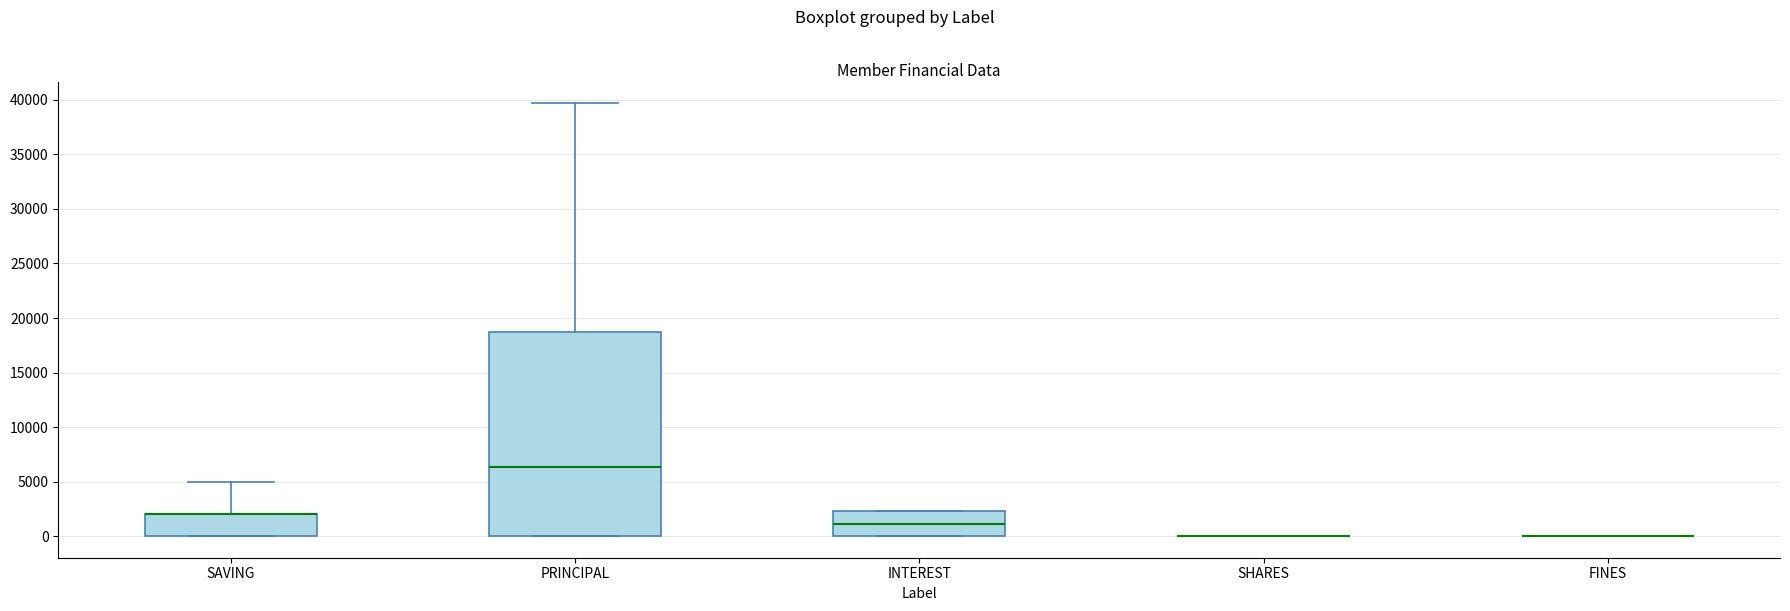

Where does the median line of the box for PRINCIPAL sit on the y-axis? The values are not printed on the chart, so give them approximately, as read against the axis.

6500